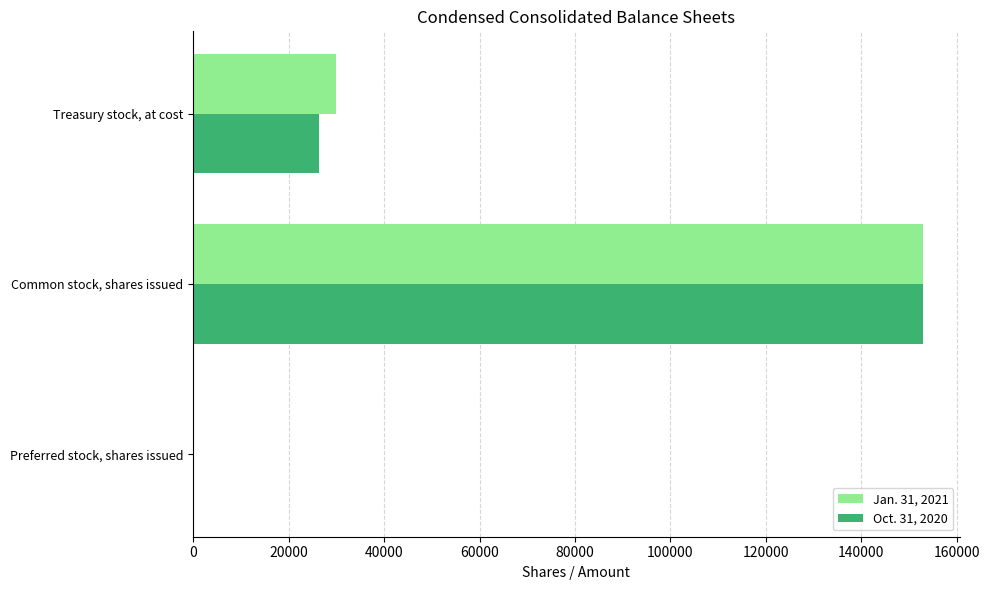

At which label is Oct. 31, 2020 closest to 76468?

Treasury stock, at cost